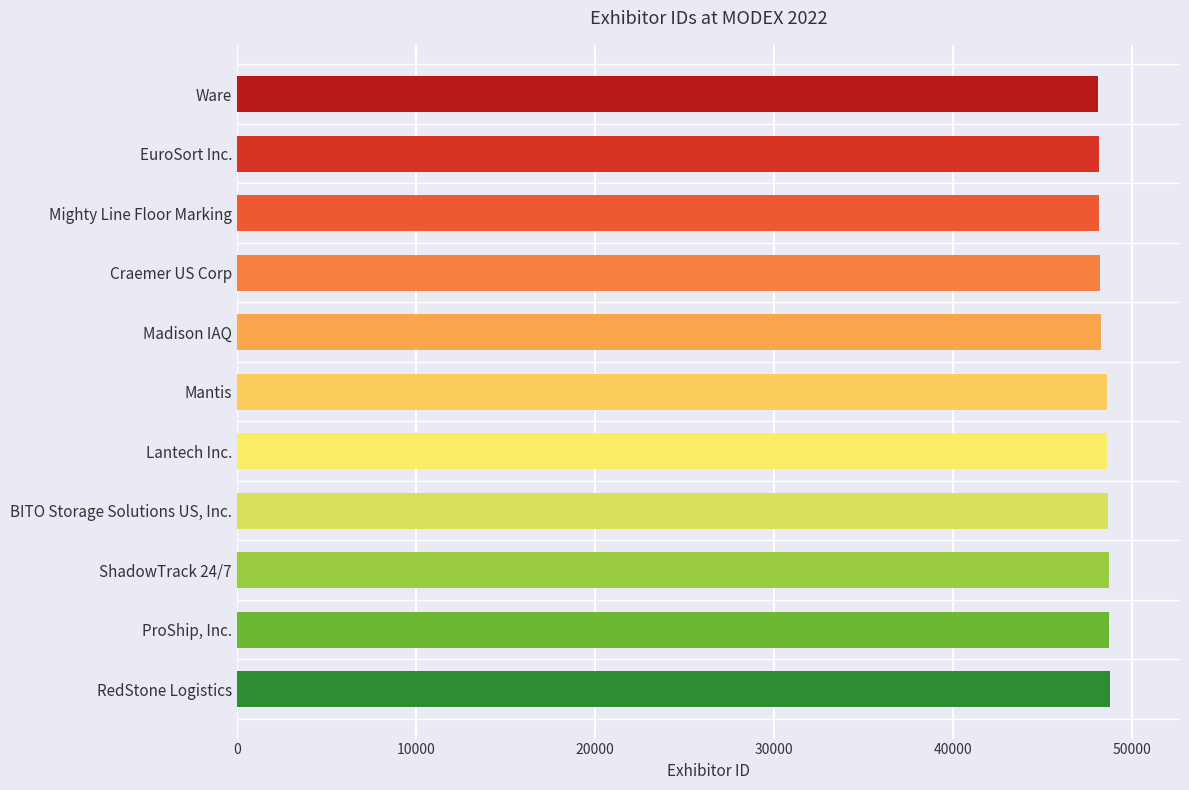

Does the chart contain stacked bars?

No